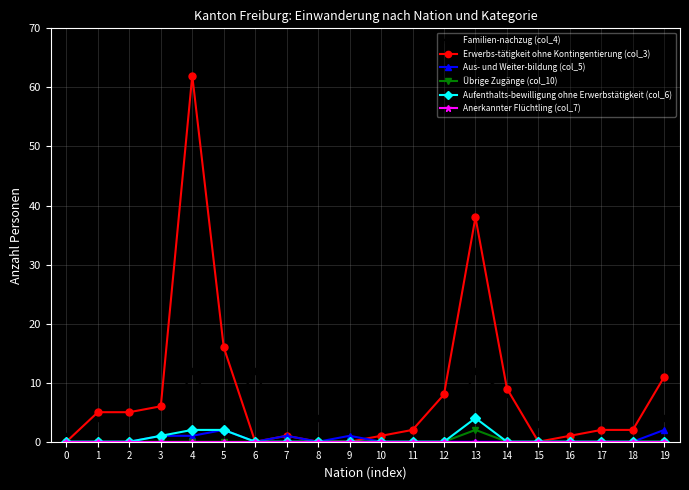

Which series has the largest range (max minus min)?

Erwerbs-tätigkeit ohne Kontingentierung (col_3)